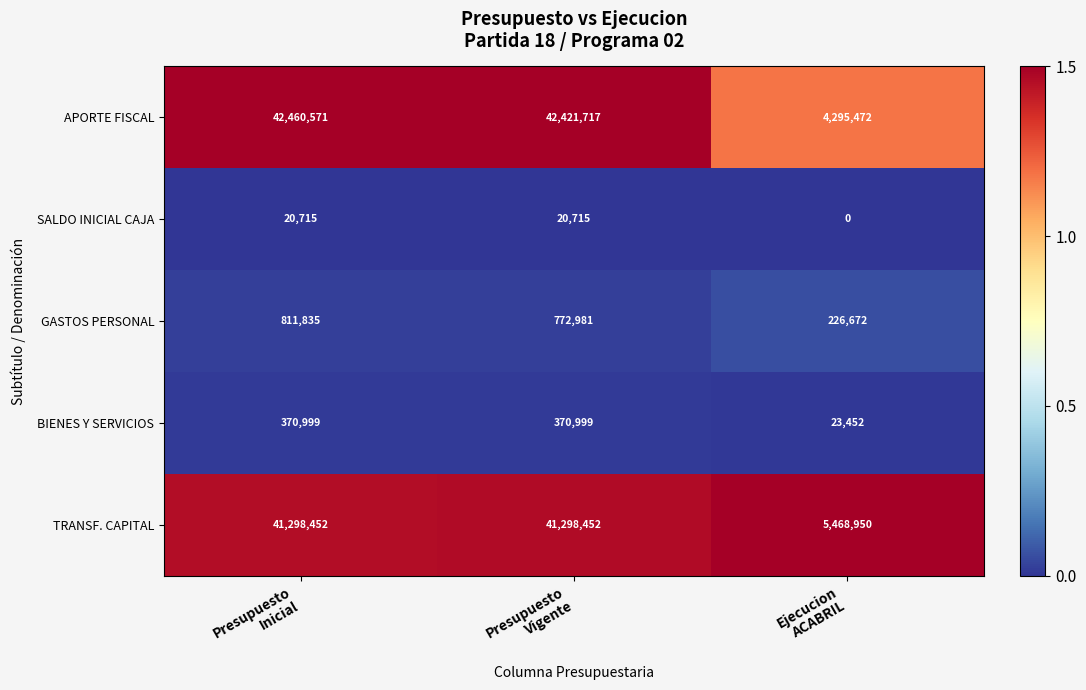

What is the greatest value displayed?

42460571